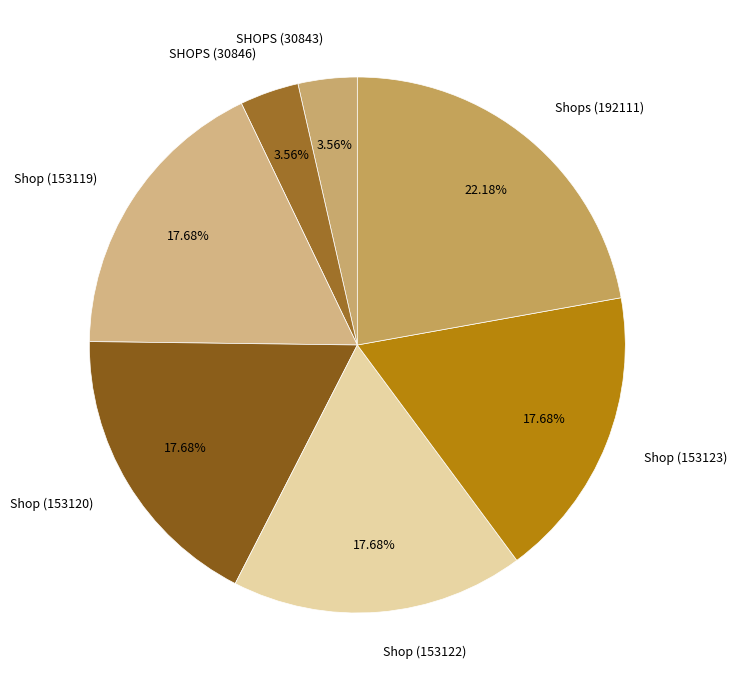

To the nearest percent, what is the difference between the largest and smallest slice percentages?

19%